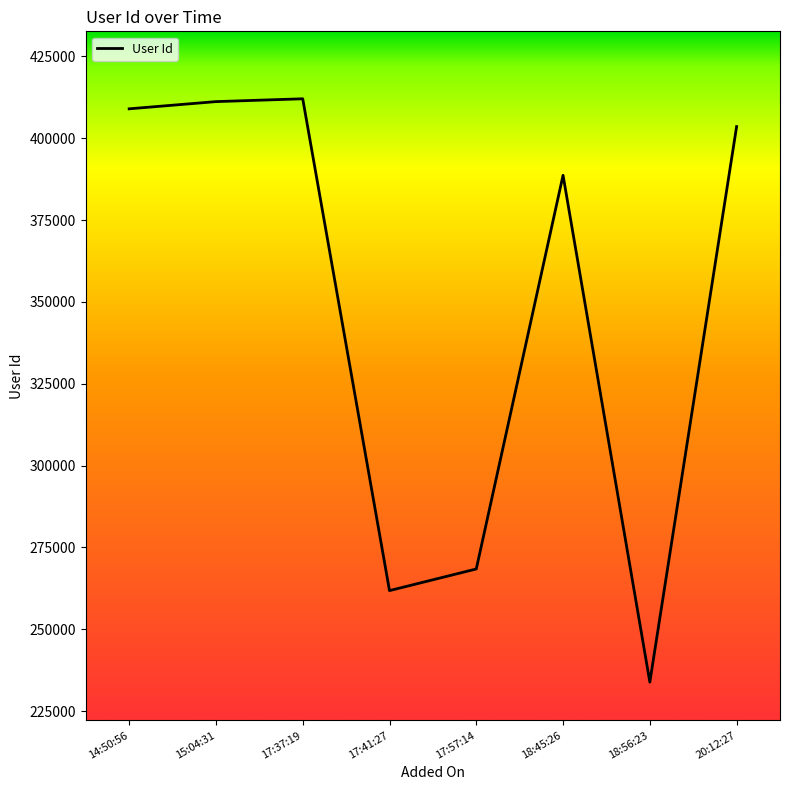

How many lines are shown in the chart?

1